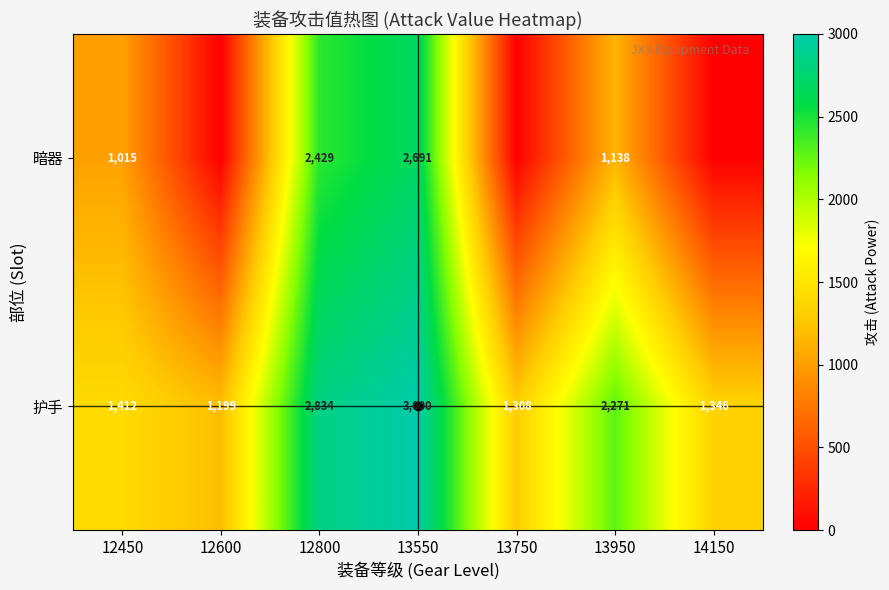

What is the difference between the maximum and minimum values in the 护手 series?

1801